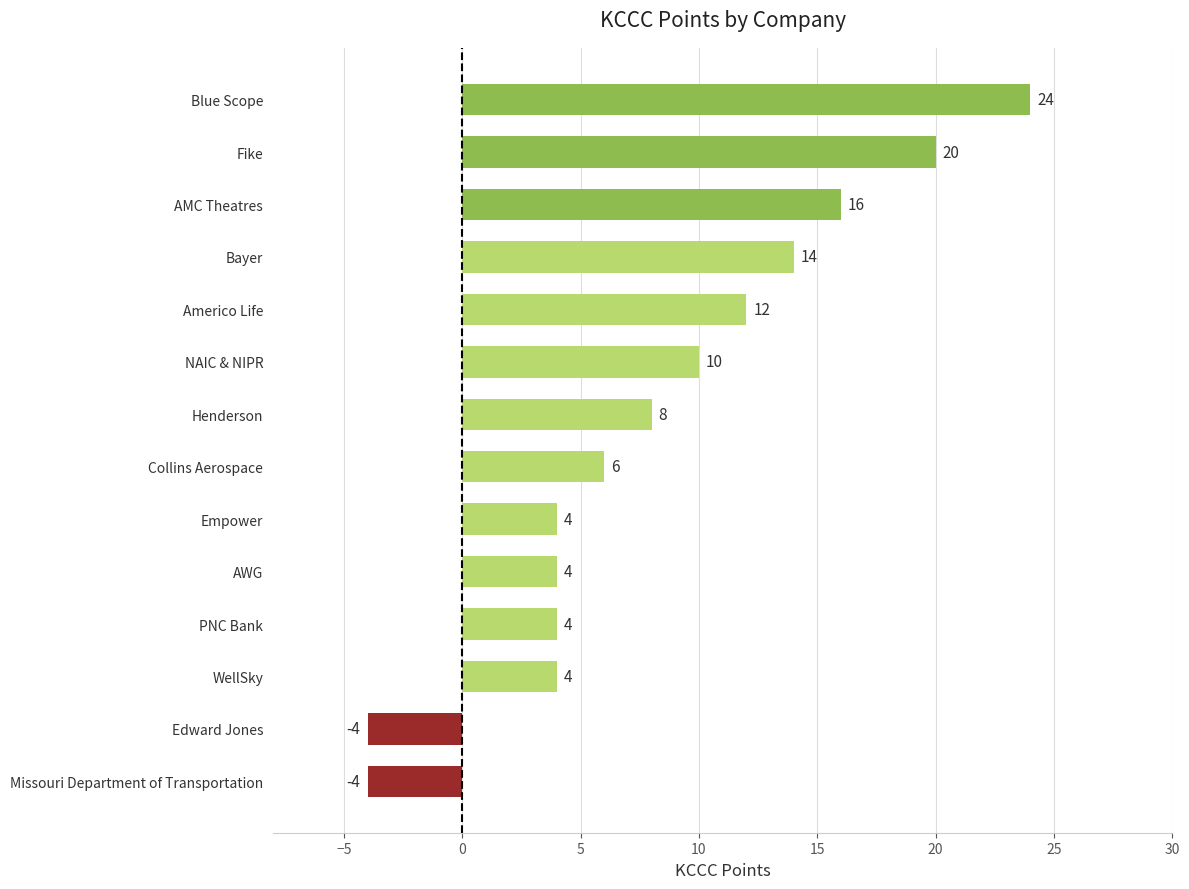

How many bars are there in total?

14